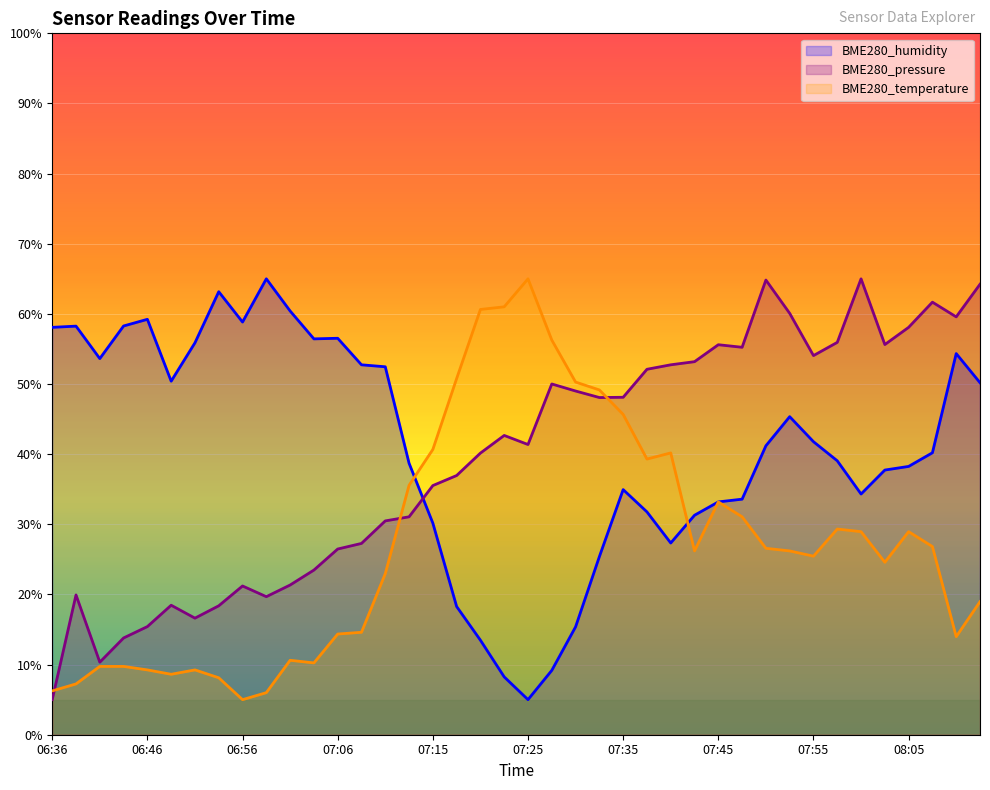

How many times do BME280_pressure and BME280_temperature cross each other?

3